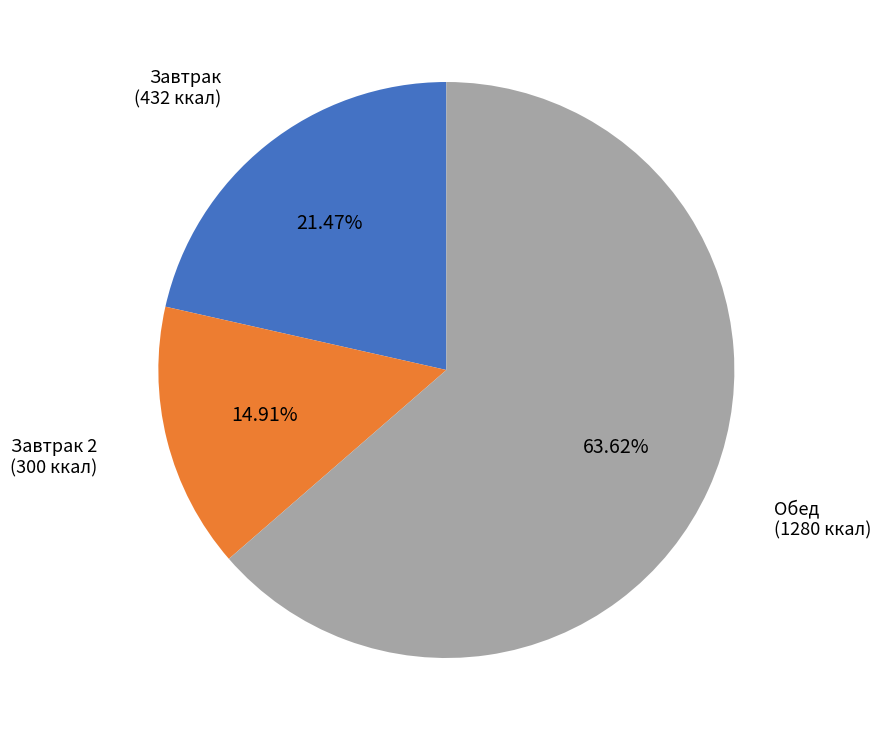

Which category has the biggest portion of the pie?

Обед